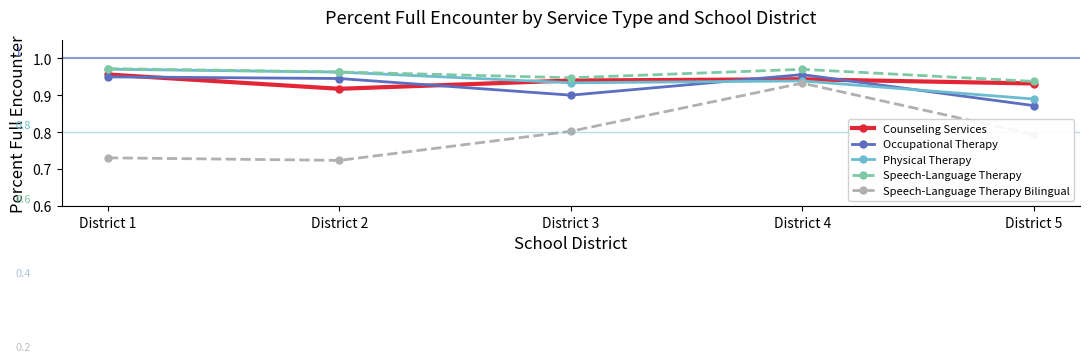

Is it true that Physical Therapy equals 1.6 at District 1?

False